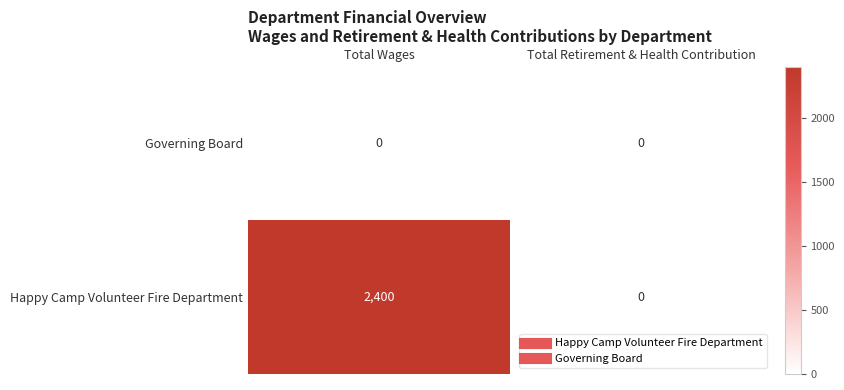

Count the number of data series in this chart.

2